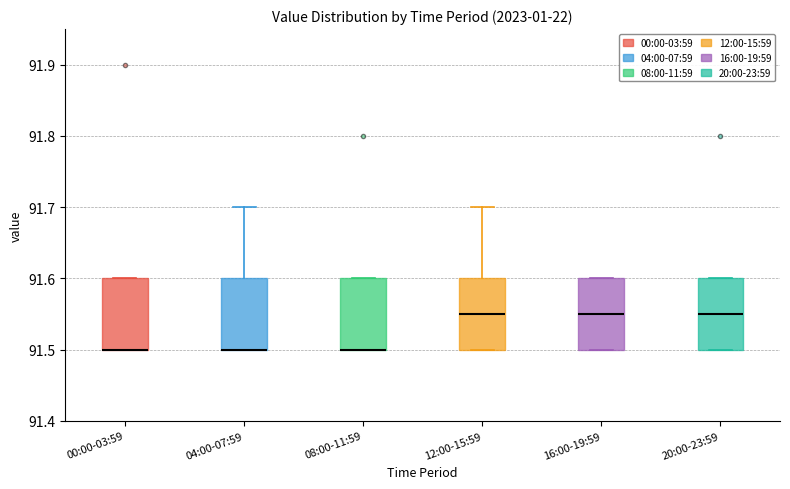

Reading left to right, transcribe this box plot: for each box, give where its median line is, the range the box spans, and where its two whiskers end, as read against the y-axis. The values are not printed on the chart, so give them approximately, as read against the axis.

00:00-03:59: median 91.50 (drawn on the box's lower edge), box 91.50 to 91.60, whiskers 91.50 to 91.60
04:00-07:59: median 91.50 (drawn on the box's lower edge), box 91.50 to 91.60, whiskers 91.50 to 91.70
08:00-11:59: median 91.50 (drawn on the box's lower edge), box 91.50 to 91.60, whiskers 91.50 to 91.60
12:00-15:59: median 91.55, box 91.50 to 91.60, whiskers 91.50 to 91.70
16:00-19:59: median 91.55, box 91.50 to 91.60, whiskers 91.50 to 91.60
20:00-23:59: median 91.55, box 91.50 to 91.60, whiskers 91.50 to 91.60